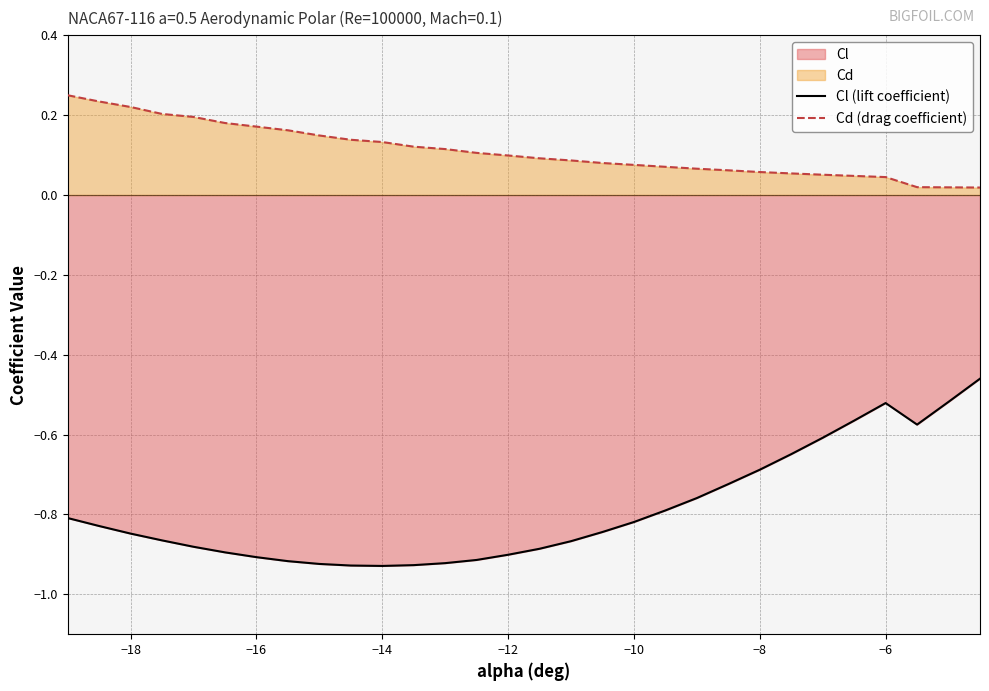

True or false: Cl (lift coefficient) and Cd (drag coefficient) intersect in this chart.

False